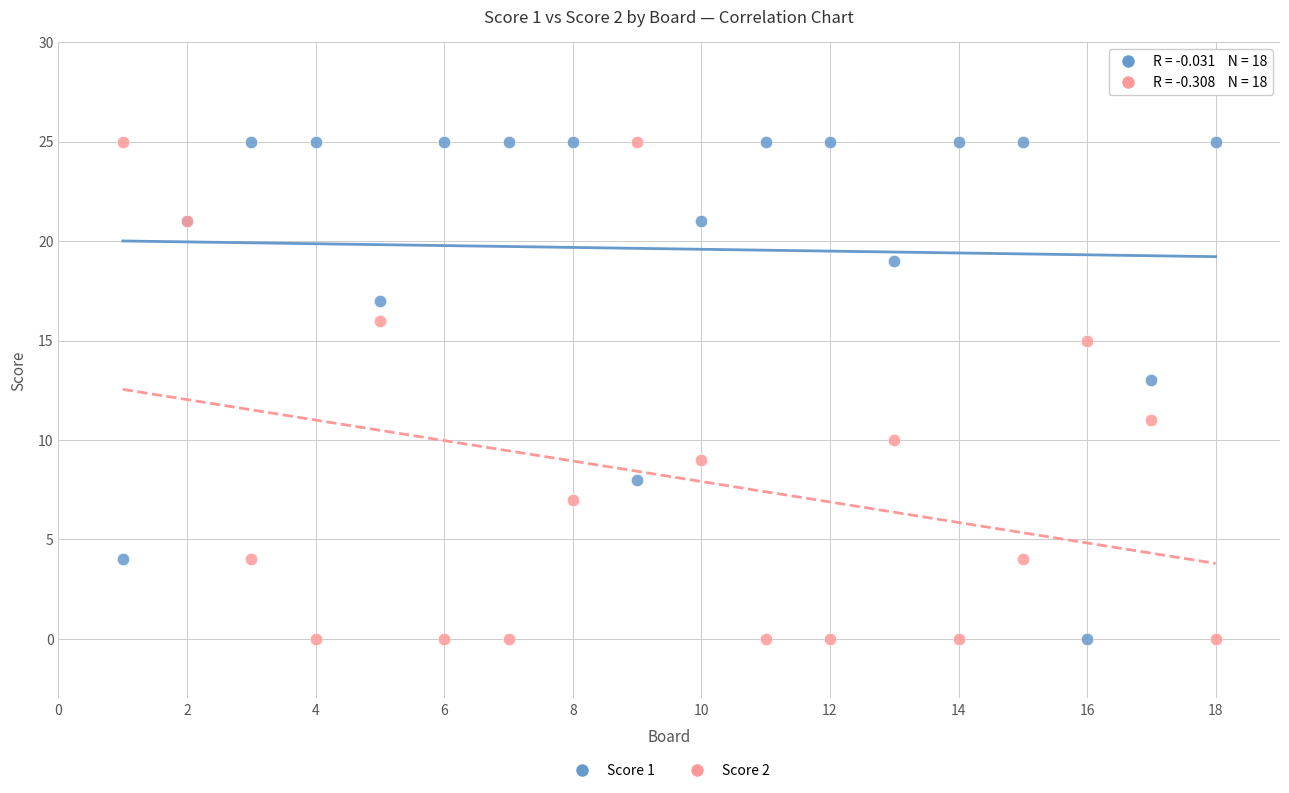

What is the X range (max minus min) for the scatter plot?

17